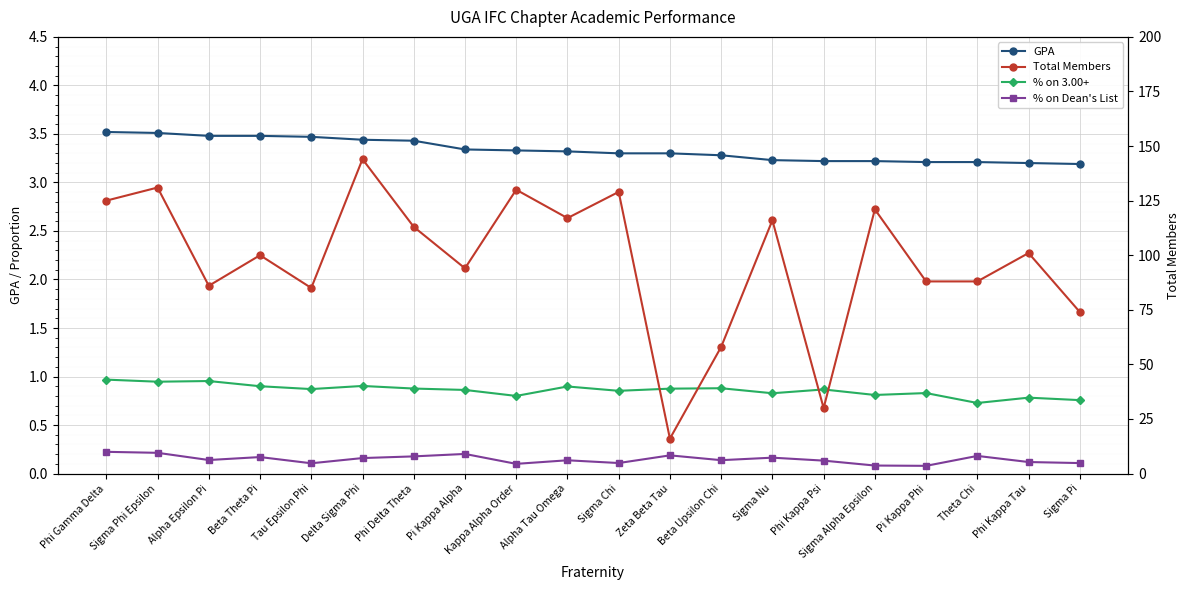

Reading left to right, what are all the values shown in this chart?

GPA: Phi Gamma Delta=3.5	Sigma Phi Epsilon=3.5	Alpha Epsilon Pi=3.5	Beta Theta Pi=3.5	Tau Epsilon Phi=3.5	Delta Sigma Phi=3.4	Phi Delta Theta=3.4	Pi Kappa Alpha=3.3	Kappa Alpha Order=3.3	Alpha Tau Omega=3.3	Sigma Chi=3.3	Zeta Beta Tau=3.3	Beta Upsilon Chi=3.3	Sigma Nu=3.2	Phi Kappa Psi=3.2	Sigma Alpha Epsilon=3.2	Pi Kappa Phi=3.2	Theta Chi=3.2	Phi Kappa Tau=3.2	Sigma Pi=3.2
% on 3.00+: Phi Gamma Delta=1.0	Sigma Phi Epsilon=0.9	Alpha Epsilon Pi=1.0	Beta Theta Pi=0.9	Tau Epsilon Phi=0.9	Delta Sigma Phi=0.9	Phi Delta Theta=0.9	Pi Kappa Alpha=0.9	Kappa Alpha Order=0.8	Alpha Tau Omega=0.9	Sigma Chi=0.9	Zeta Beta Tau=0.9	Beta Upsilon Chi=0.9	Sigma Nu=0.8	Phi Kappa Psi=0.9	Sigma Alpha Epsilon=0.8	Pi Kappa Phi=0.8	Theta Chi=0.7	Phi Kappa Tau=0.8	Sigma Pi=0.8
% on Dean's List: Phi Gamma Delta=0.2	Sigma Phi Epsilon=0.2	Alpha Epsilon Pi=0.1	Beta Theta Pi=0.2	Tau Epsilon Phi=0.1	Delta Sigma Phi=0.2	Phi Delta Theta=0.2	Pi Kappa Alpha=0.2	Kappa Alpha Order=0.1	Alpha Tau Omega=0.1	Sigma Chi=0.1	Zeta Beta Tau=0.2	Beta Upsilon Chi=0.1	Sigma Nu=0.2	Phi Kappa Psi=0.1	Sigma Alpha Epsilon=0.1	Pi Kappa Phi=0.1	Theta Chi=0.2	Phi Kappa Tau=0.1	Sigma Pi=0.1
Total Members: Phi Gamma Delta=125.0	Sigma Phi Epsilon=131.0	Alpha Epsilon Pi=86.0	Beta Theta Pi=100.0	Tau Epsilon Phi=85.0	Delta Sigma Phi=144.0	Phi Delta Theta=113.0	Pi Kappa Alpha=94.0	Kappa Alpha Order=130.0	Alpha Tau Omega=117.0	Sigma Chi=129.0	Zeta Beta Tau=16.0	Beta Upsilon Chi=58.0	Sigma Nu=116.0	Phi Kappa Psi=30.0	Sigma Alpha Epsilon=121.0	Pi Kappa Phi=88.0	Theta Chi=88.0	Phi Kappa Tau=101.0	Sigma Pi=74.0